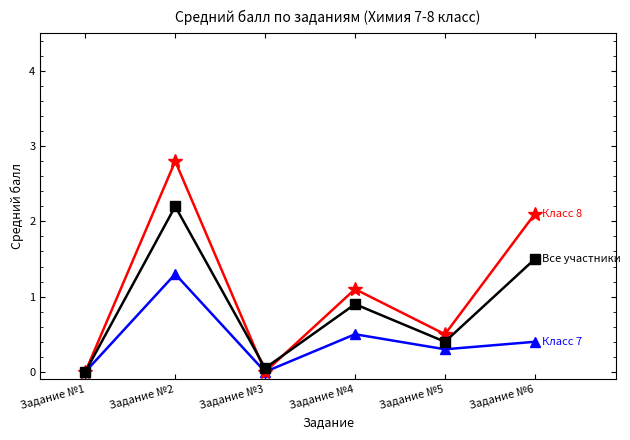

What is the difference between the highest and lowest values at Задание №4?

0.6